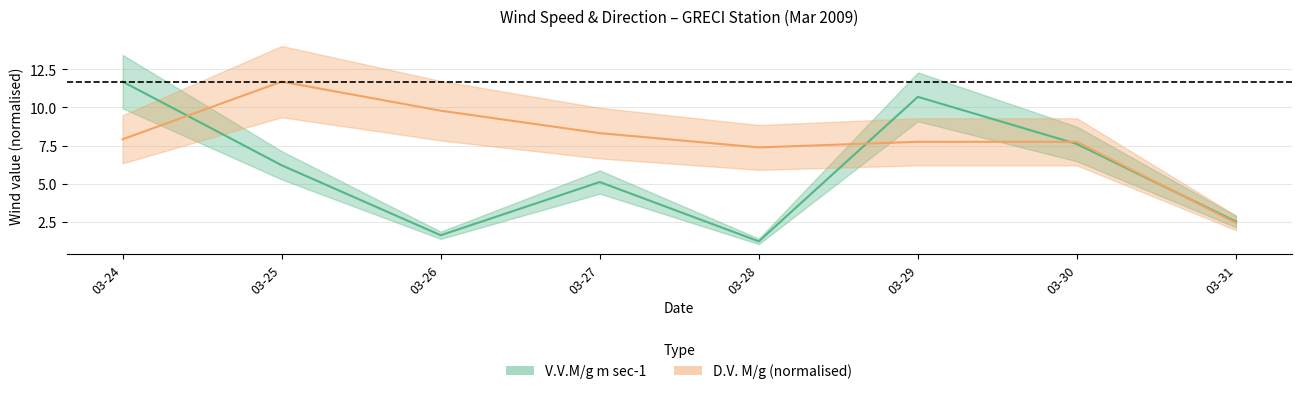

Is the value of D.V. M/g at 03-28 greater than the value of V.V.M/g m sec-1 at 03-27?

Yes